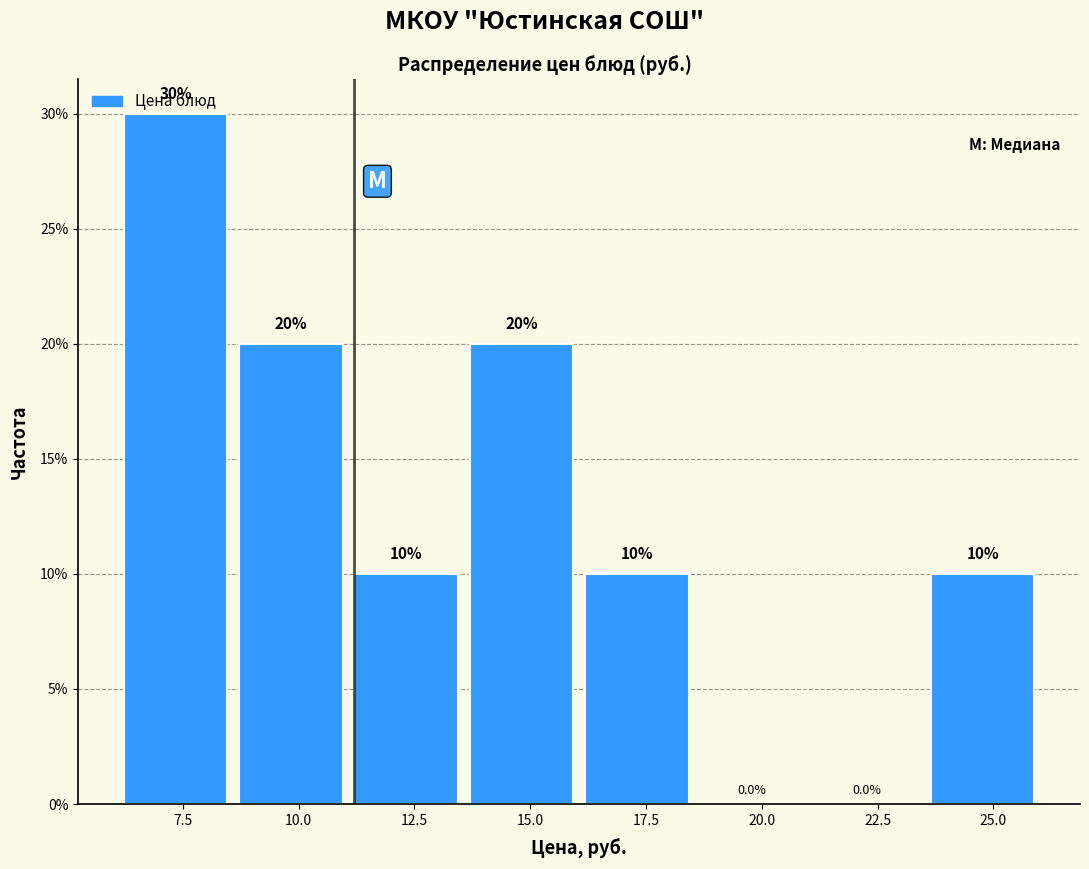

Which range on the x-axis has the tallest bar?

6.0 to 8.5